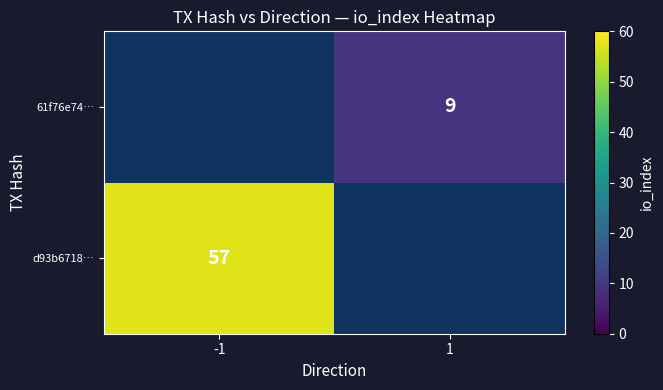

Is the value of 61f76e74… at 1 greater than the value of d93b6718… at -1?

No